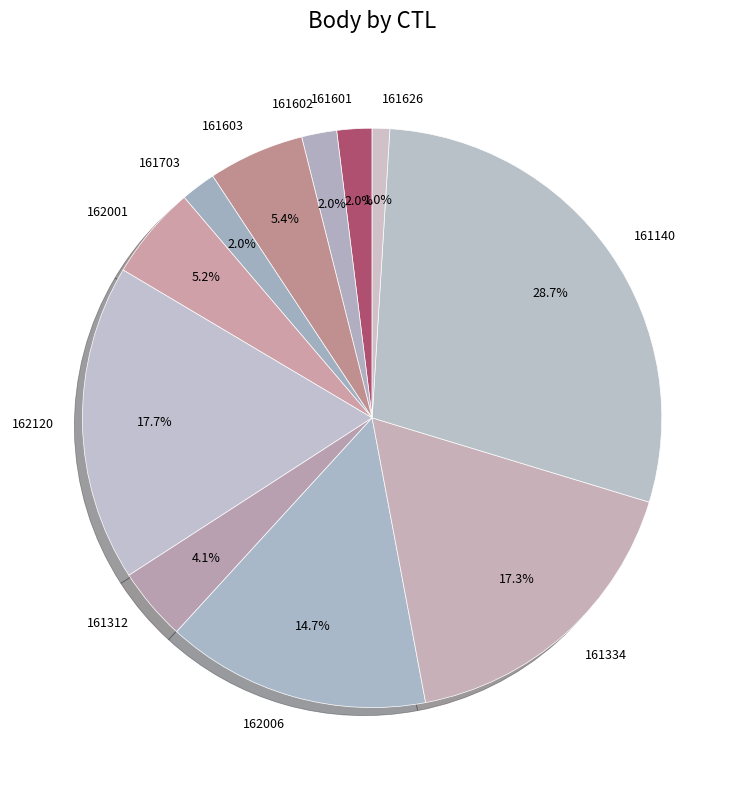

What is the largest slice in the pie chart?

161140